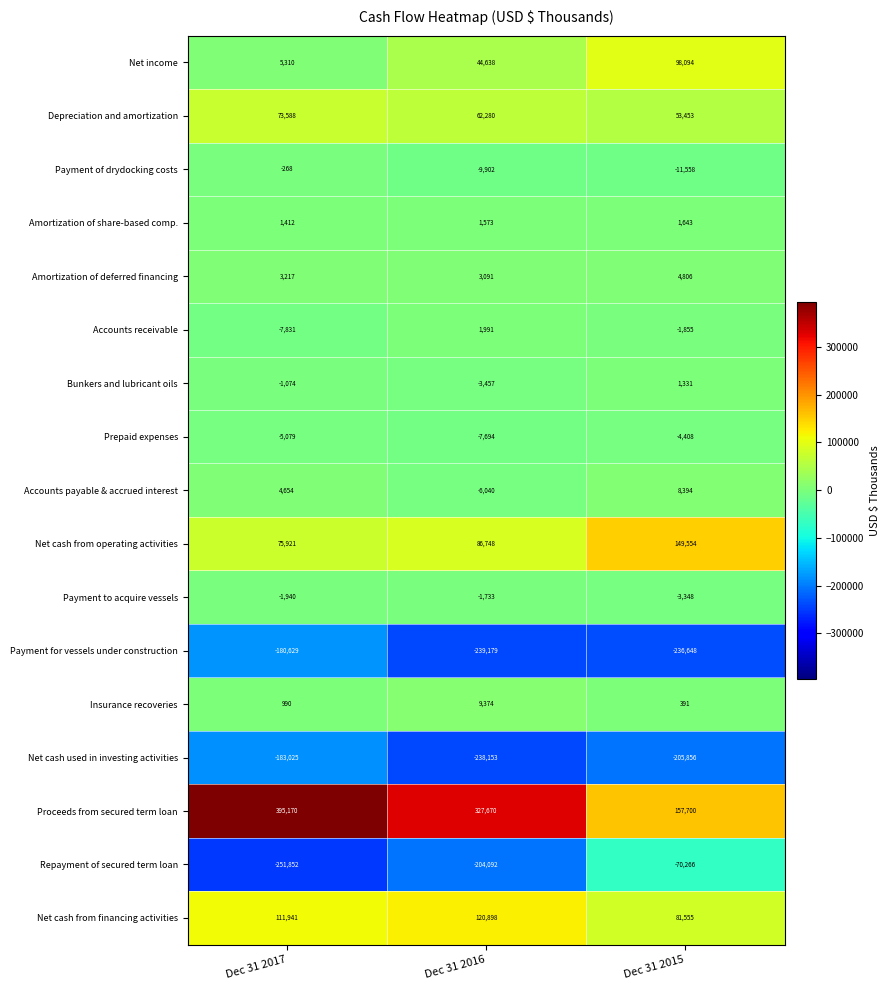

How many Depreciation and amortization values are between 53453 and 73588?

3